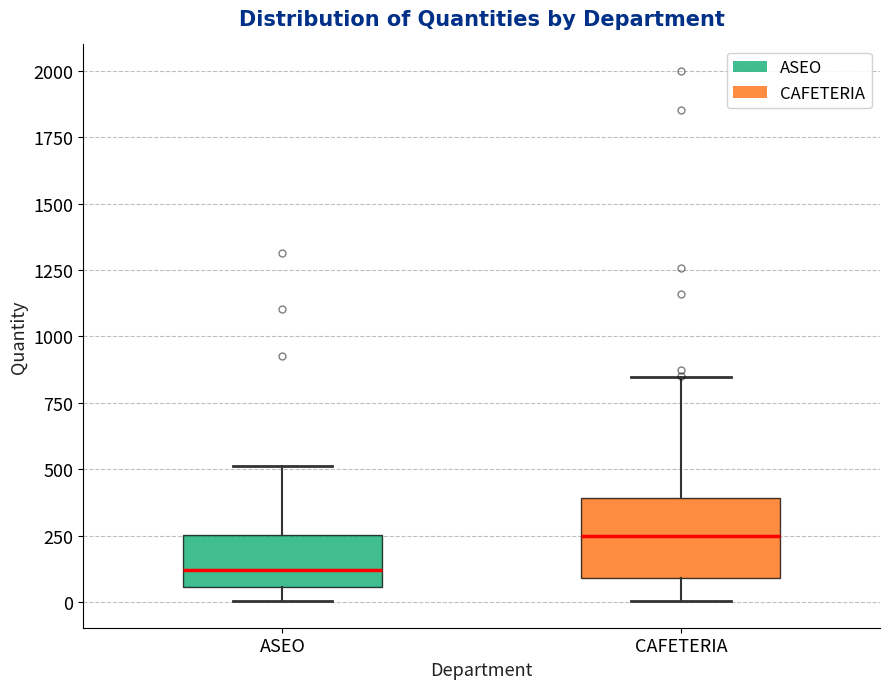

Reading left to right, read every box against the y-axis: the position of its median line, the range the box covers, and the ends of its whiskers. The values are not printed on the chart, so give them approximately, as read against the axis.

ASEO: median 100, box 50 to 250, whiskers 0 to 500
CAFETERIA: median 250, box 100 to 400, whiskers 0 to 850